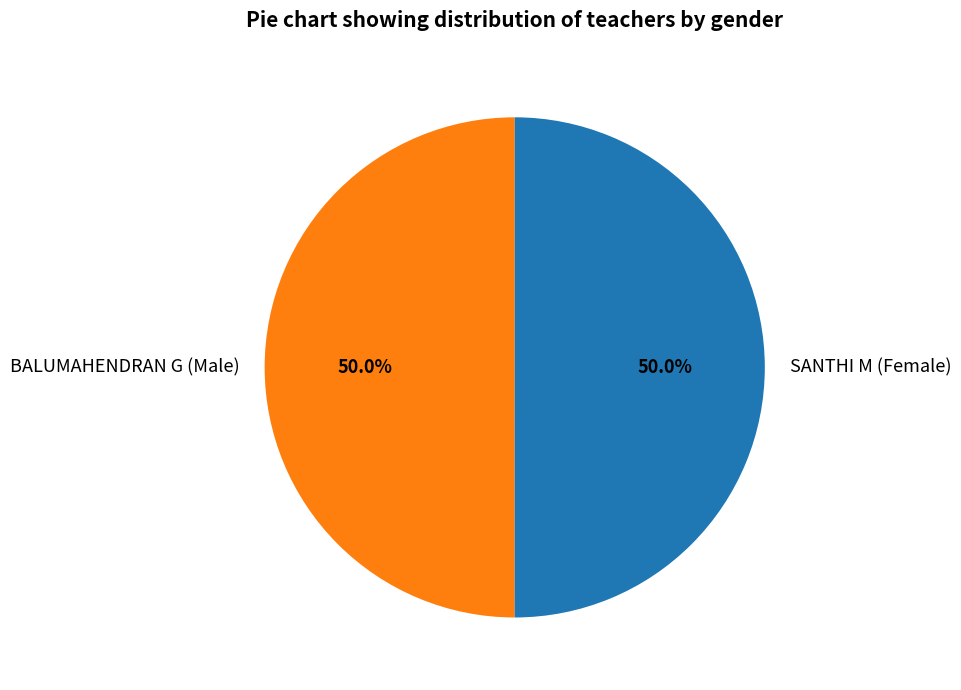

What percentage is NOT represented by SANTHI M (Female)?

50.0%